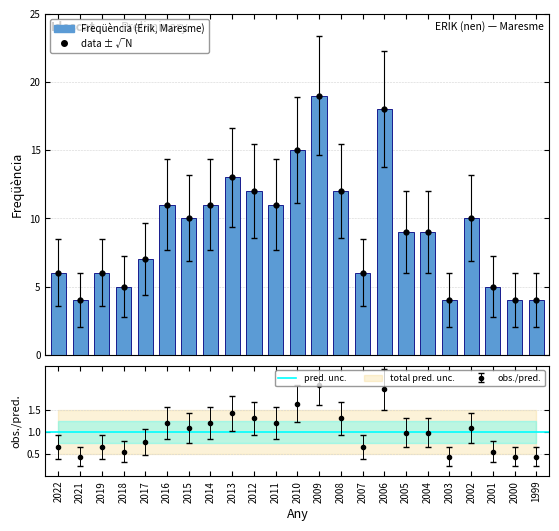

At which category does the chart reach its peak across all series?

2009